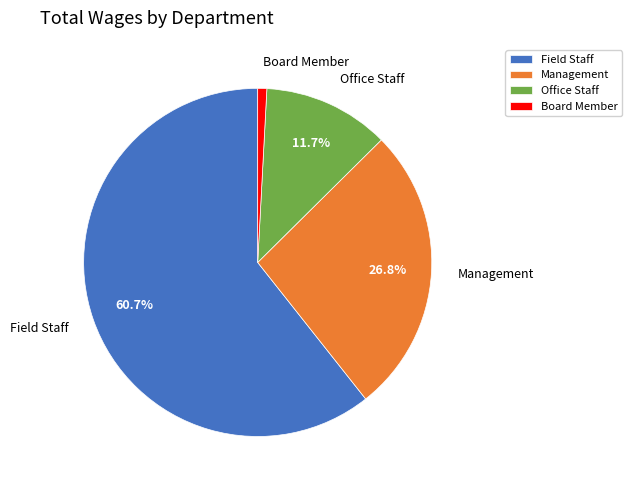

To the nearest percent, what is the average slice percentage?

25%